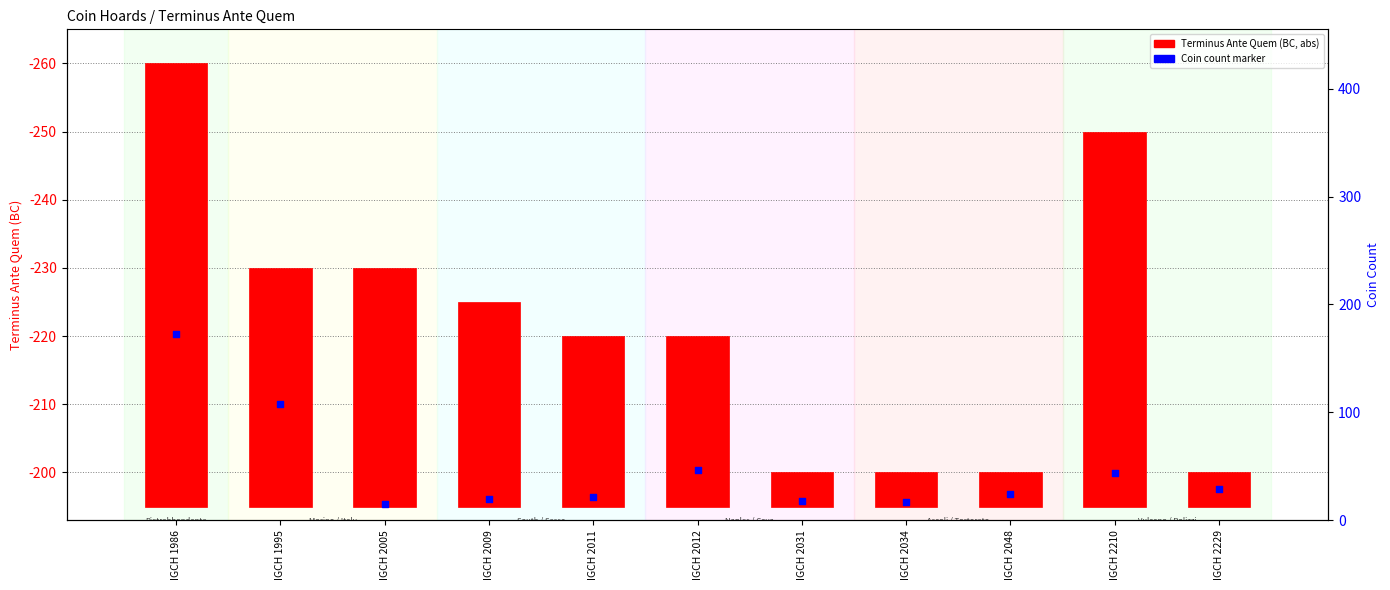

What is the change in value from IGCH 1986 to IGCH 2210?

-10